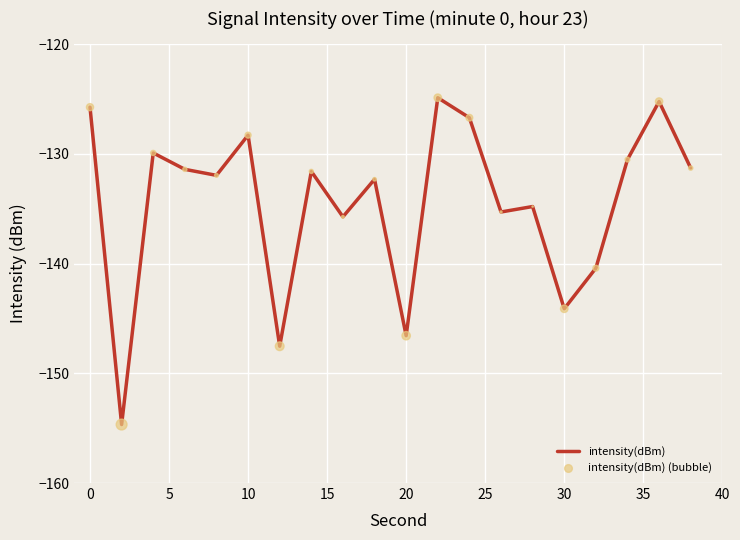

What is the greatest value displayed?

-124.9